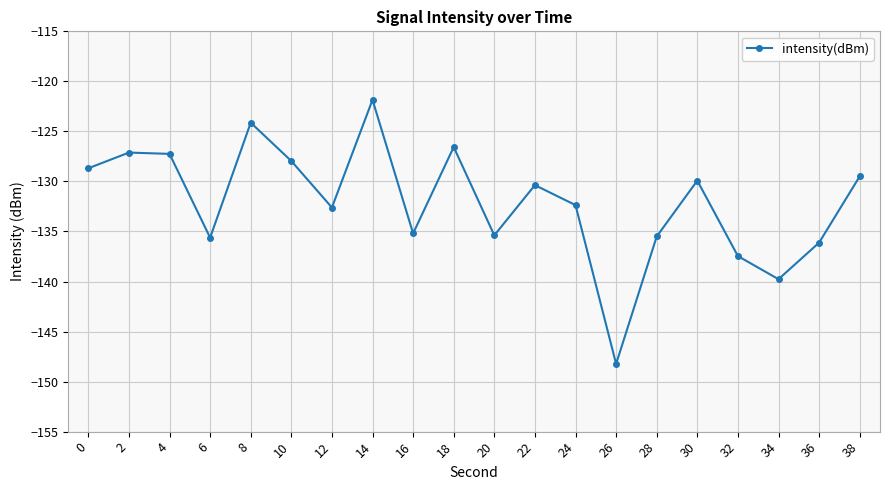

What is the sum of all values?

-2641.6